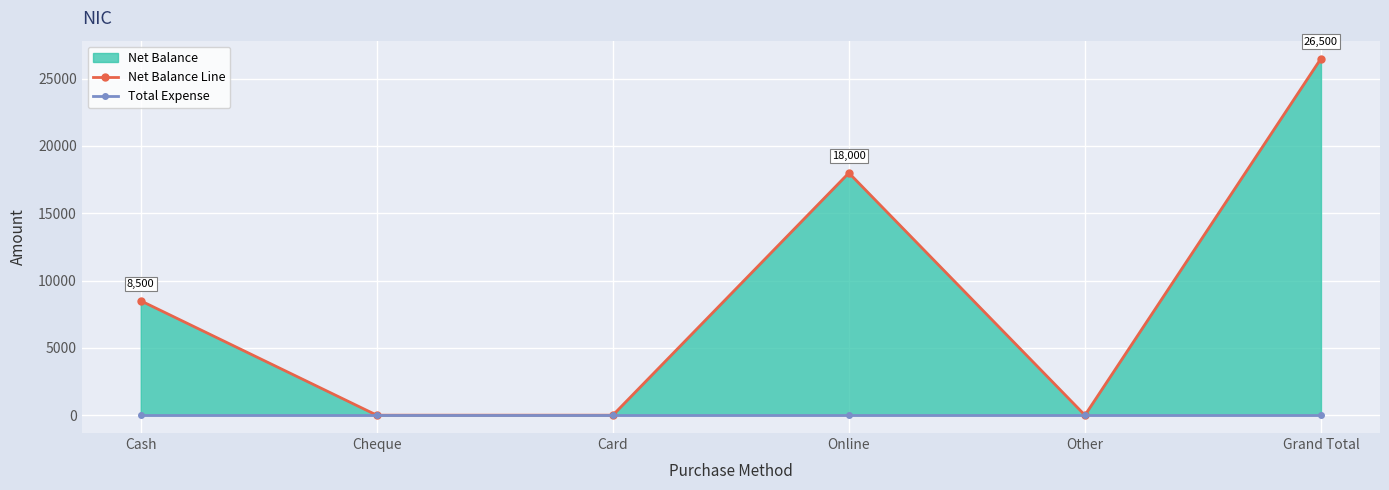

What is the difference between the maximum and minimum values in the Net Balance series?

26500